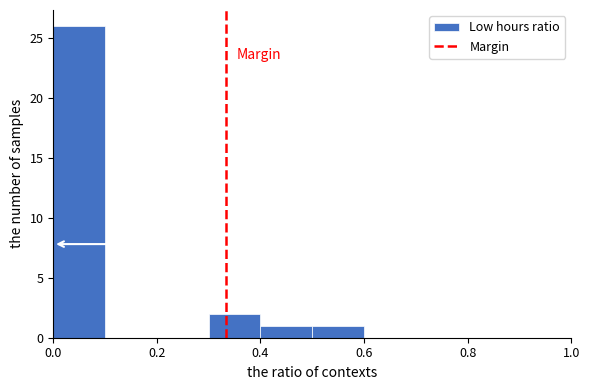

Over which range of the x-axis is the bar tallest?

0.0 to 0.1